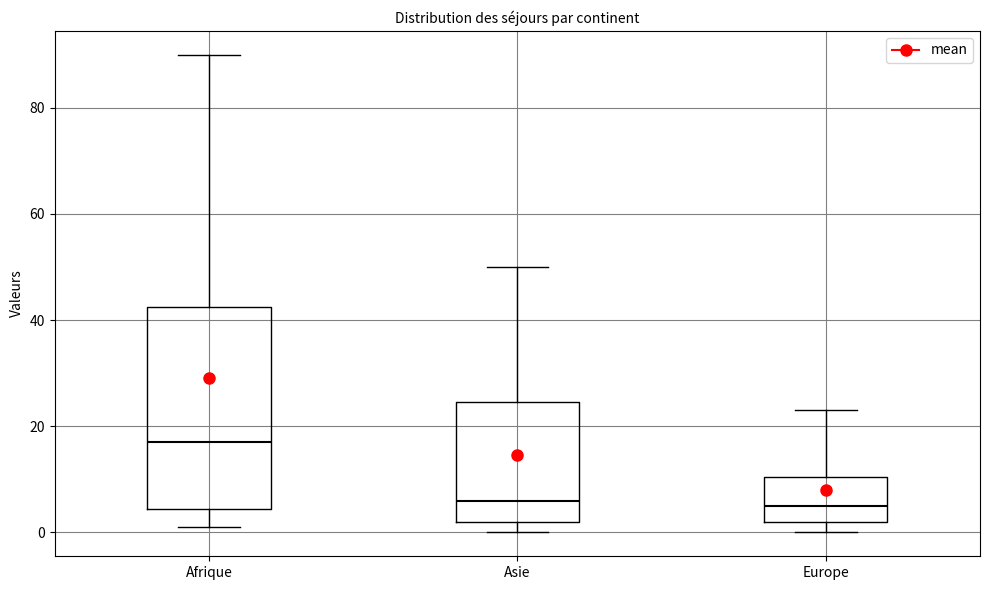

Which box is the tallest, from its lower edge to its upper edge?

Afrique